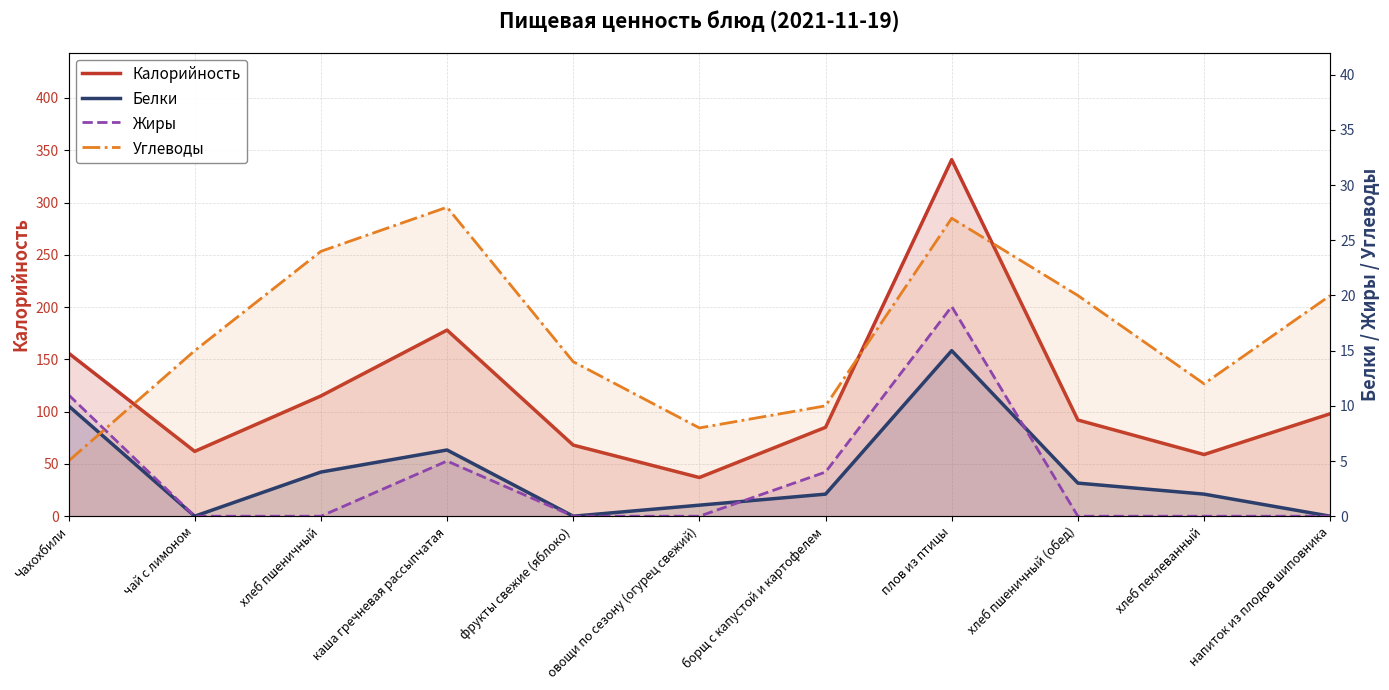

What is the value of the Калорийность point at the 2nd from the left?

62